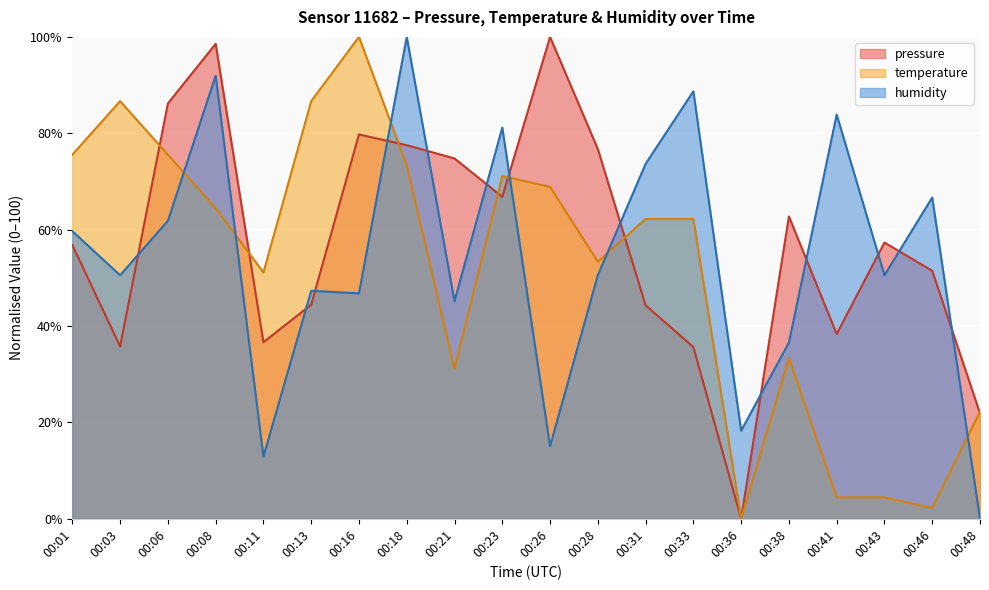

How many lines are shown in the chart?

3